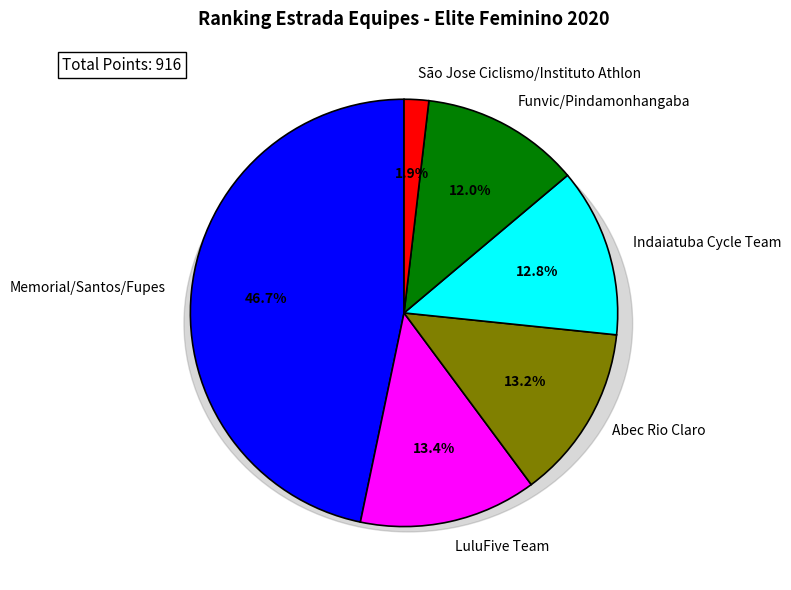

Between Indaiatuba Cycle Team and São Jose Ciclismo/Instituto Athlon, which is larger?

Indaiatuba Cycle Team